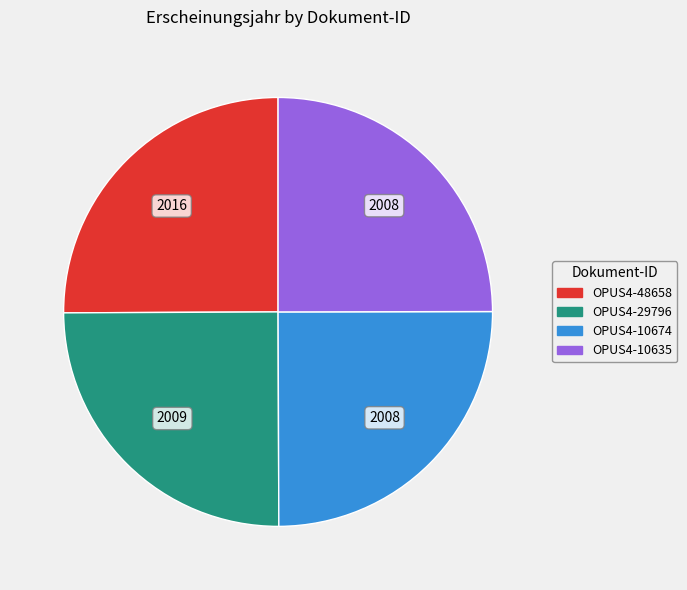

Approximately how many times larger is the value at OPUS4-10635 compared to OPUS4-48658?

1.0